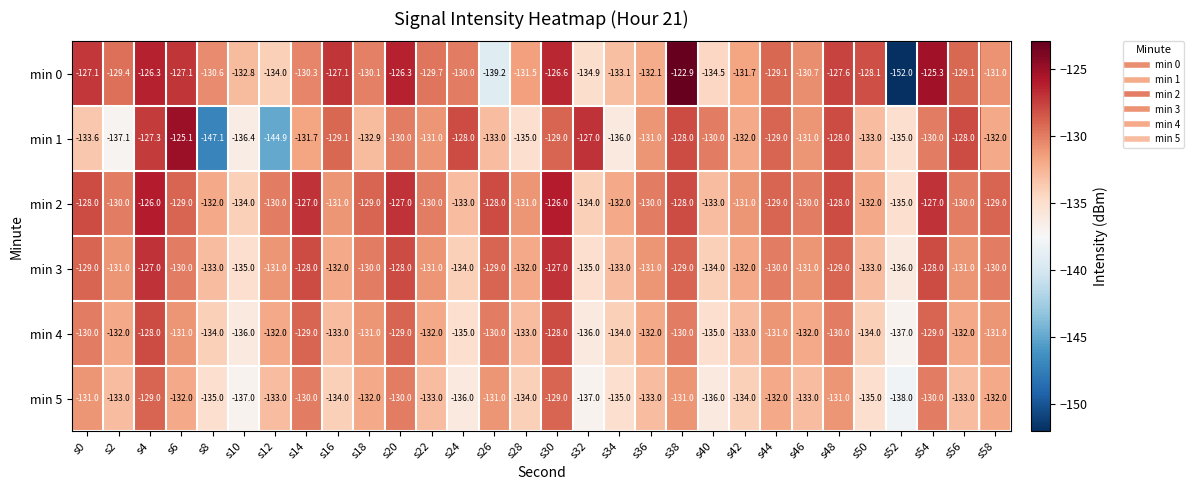

How many data points in min 0 are above -130?

14